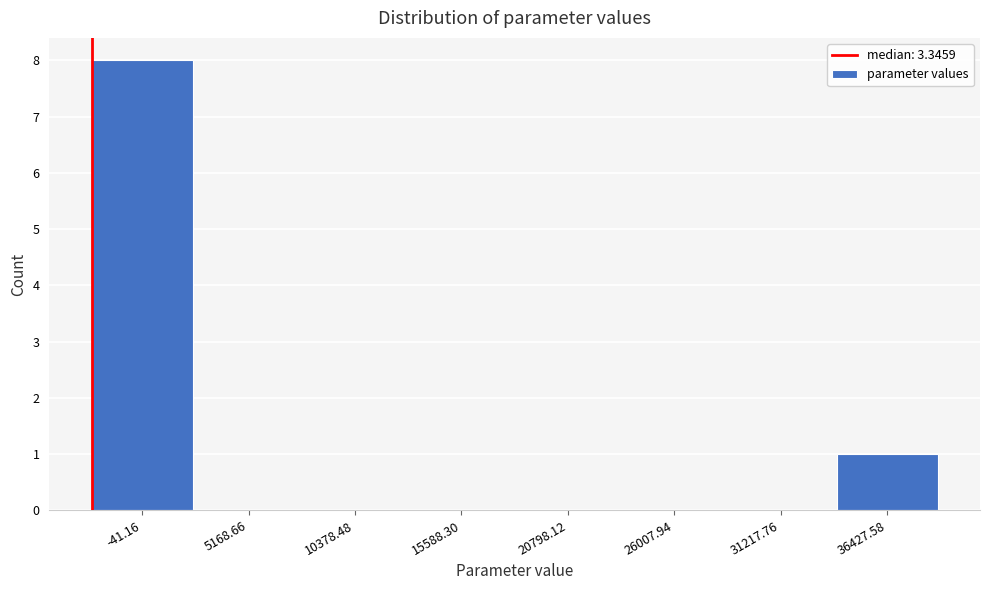

Reading left to right, list all the values displayed in this chart.

-41.16=8	5168.66=0	10378.48=0	15588.30=0	20798.12=0	26007.94=0	31217.76=0	36427.58=1